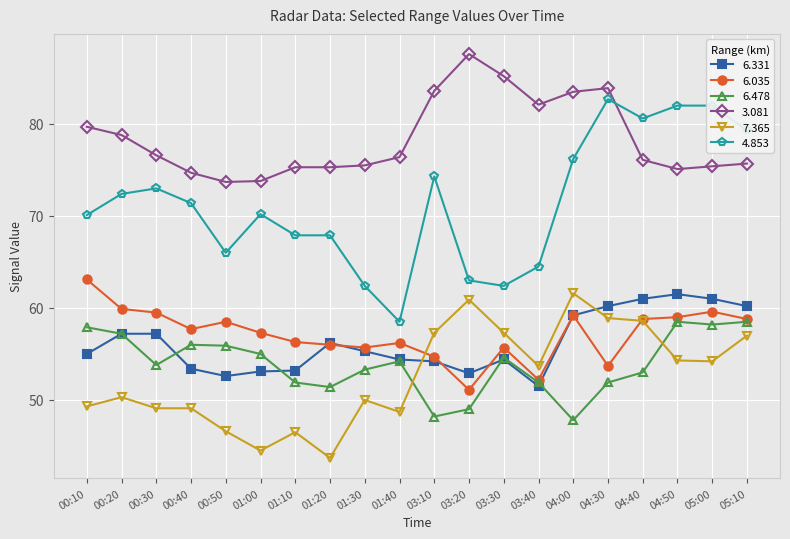

What is the approximate value of 6.478 at 03:40?

51.9